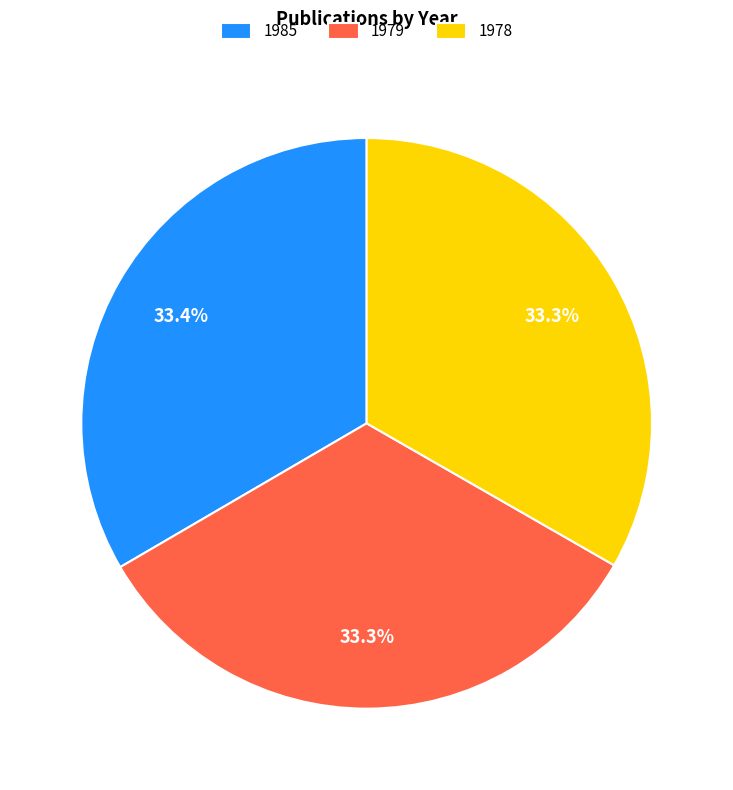

Is there a majority slice in this chart?

No